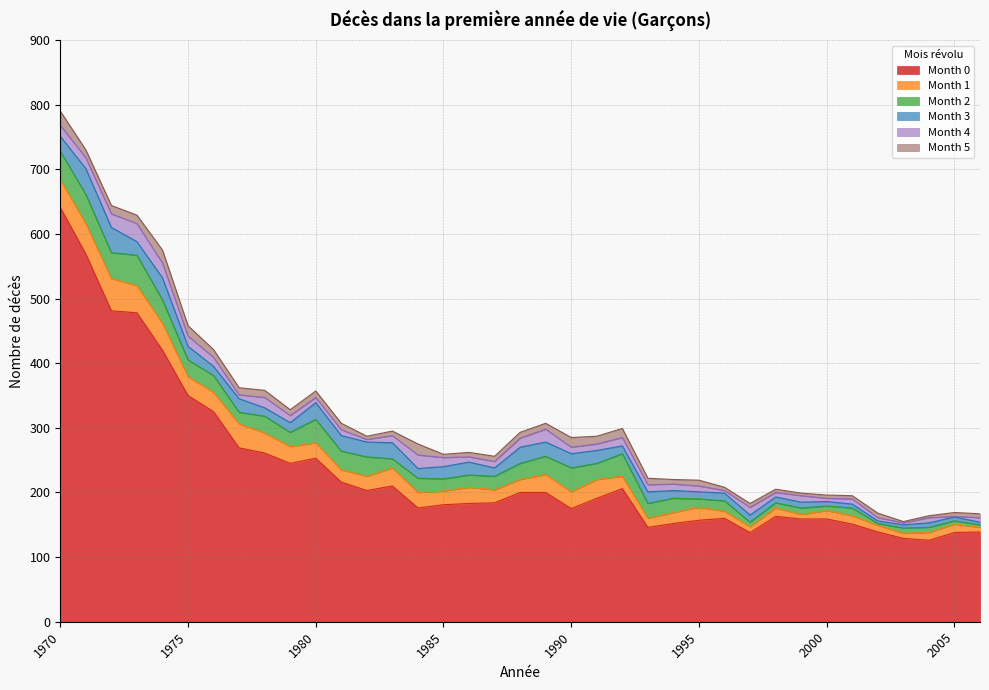

Where is the first local maximum for Month 3?

1971